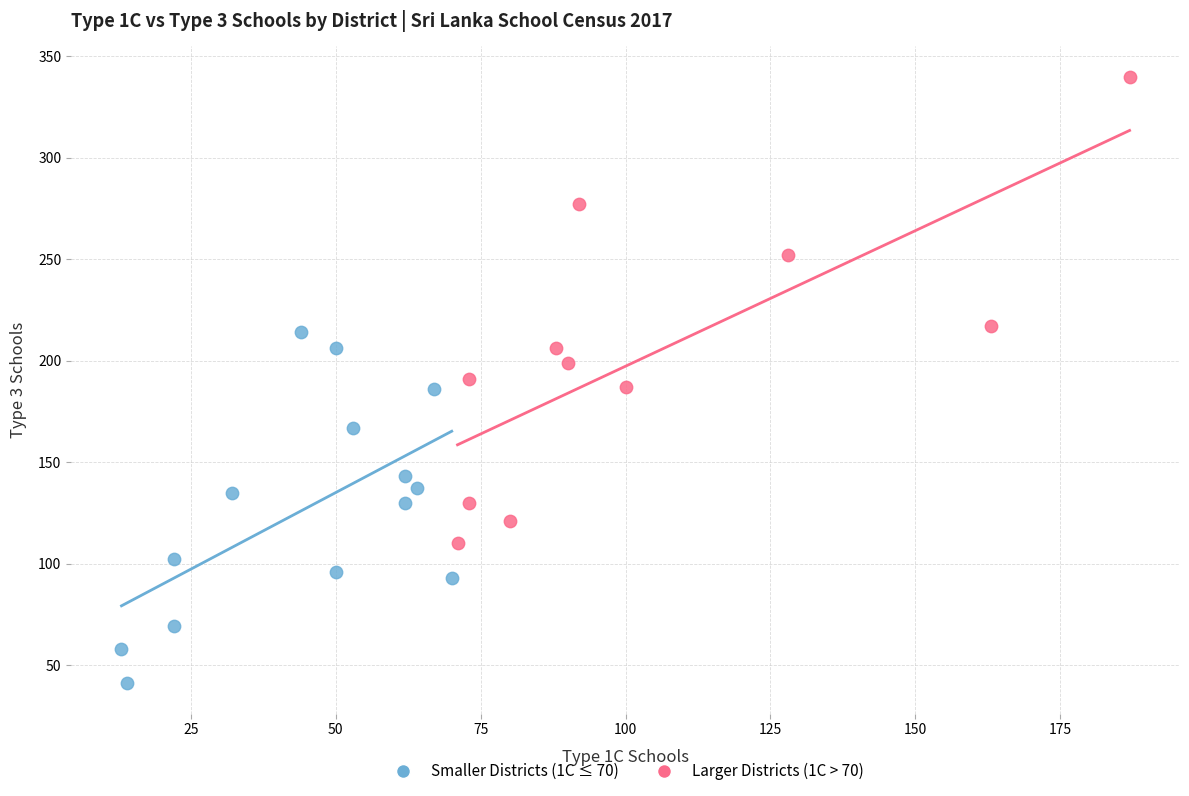

What are all the series names shown in the legend?

Smaller Districts (1C ≤ 70), Larger Districts (1C > 70)